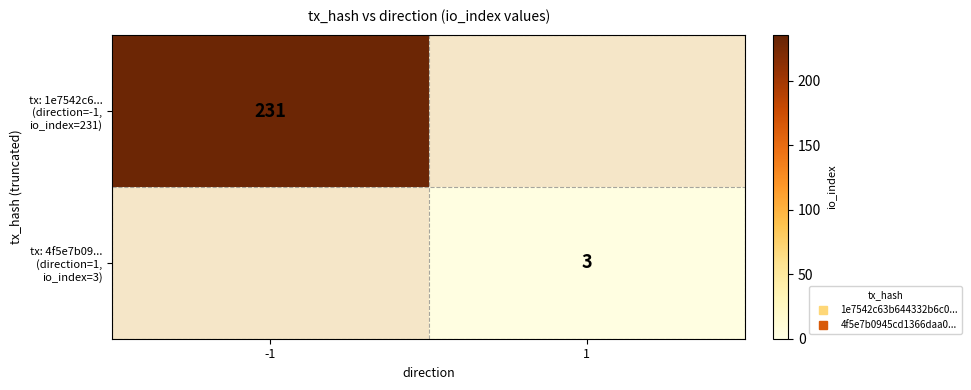

The value of tx: 1e7542c6... (direction=-1, io_index=231) at 1 is 0. True or false?

True